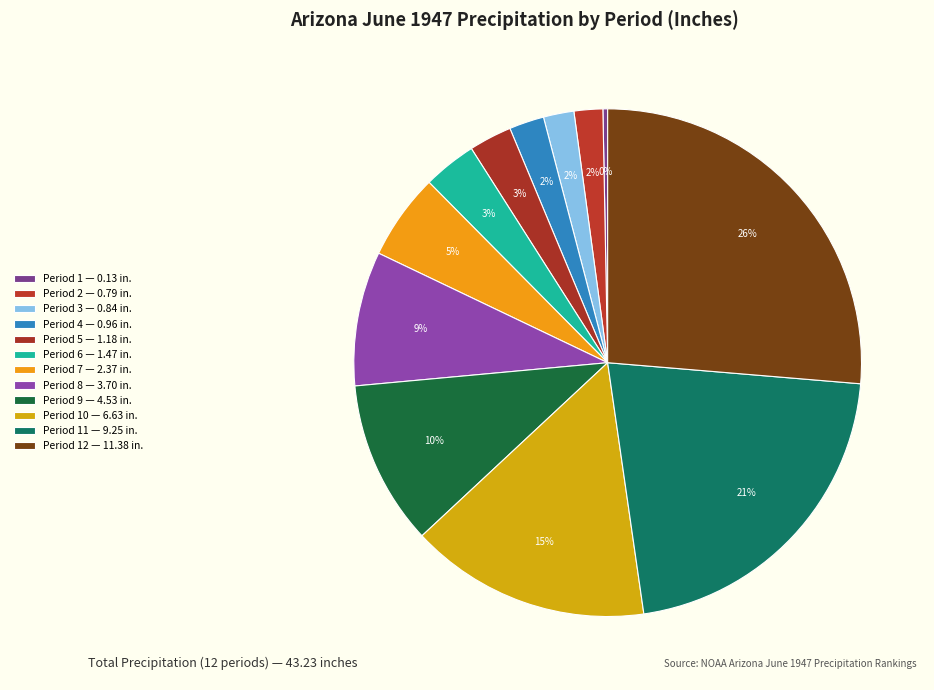

Which category has the smallest portion of the pie?

Period 1